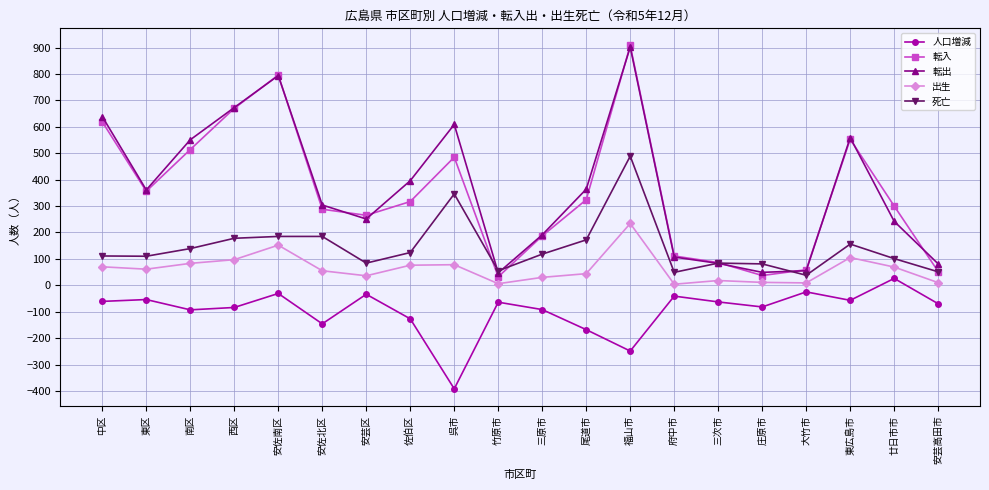

What is the difference between the maximum and second lowest values in the 転出 series?

853